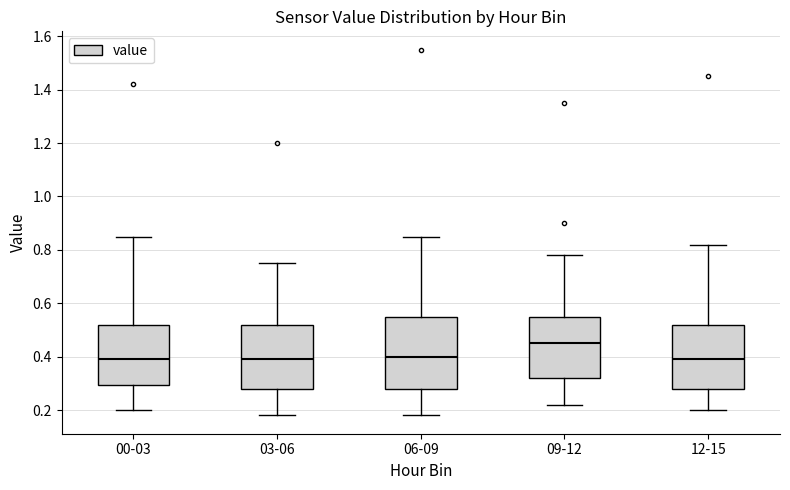

Which box is the tallest, from its lower edge to its upper edge?

06-09